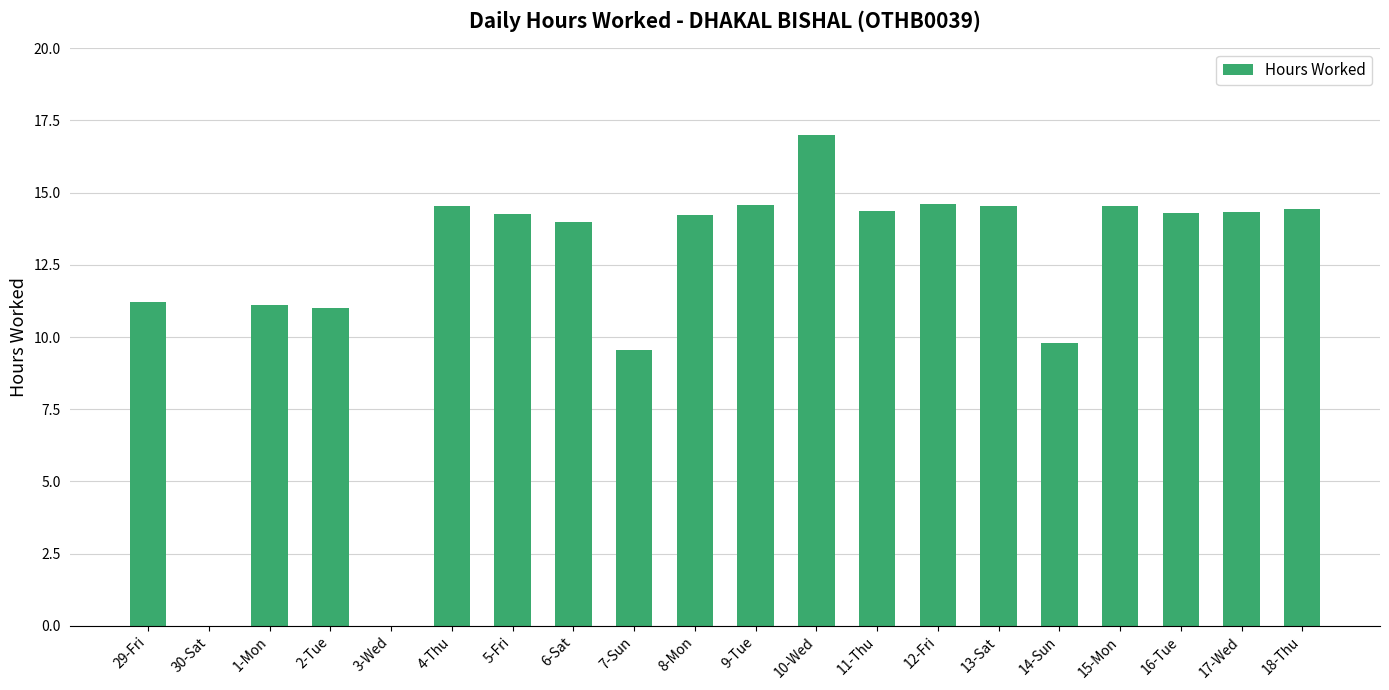

Are the bars grouped side by side (vs. stacked)?

No